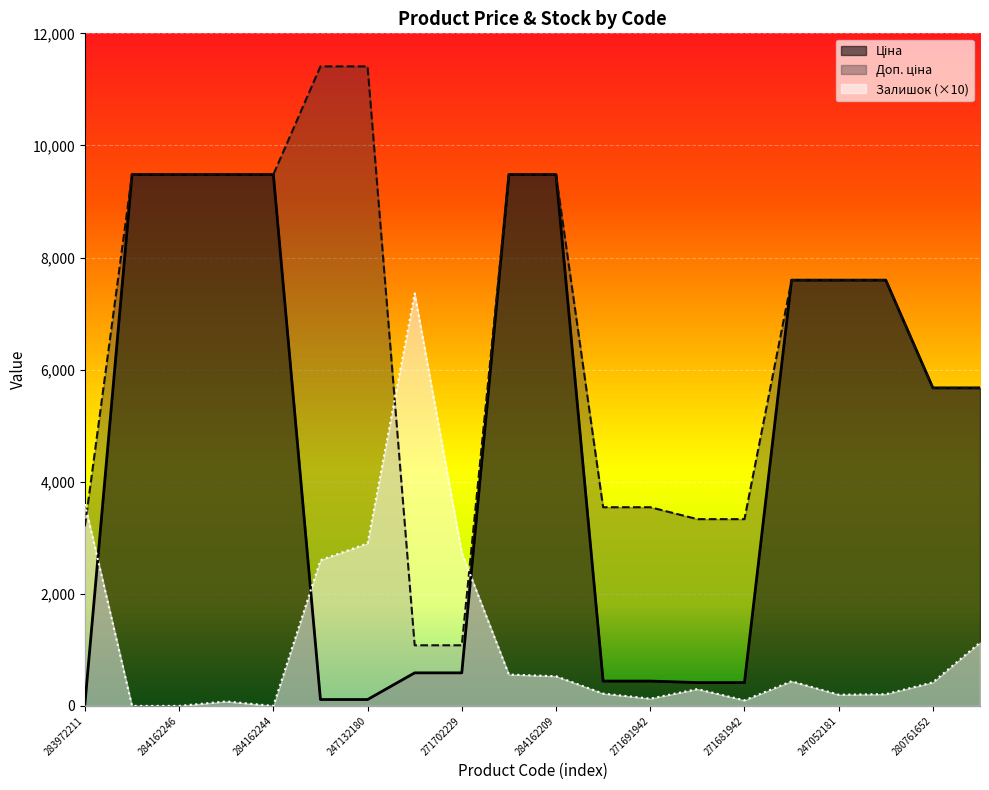

Between 271702230 and 280761652, which series saw the biggest shift?

Залишок